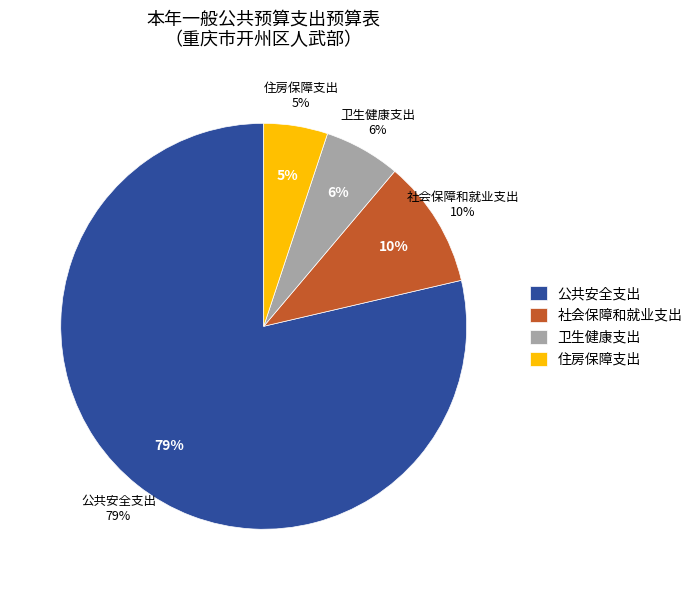

To the nearest percent, what portion does 公共安全支出 represent?

79%